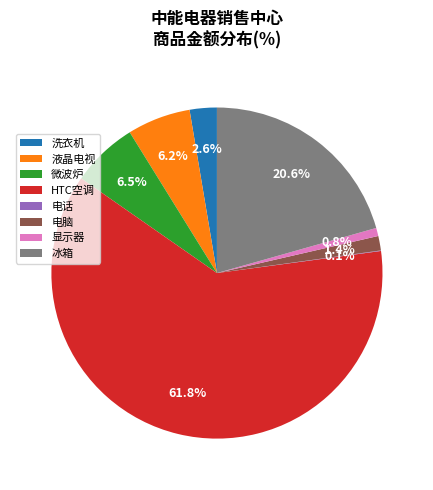

What percentage is the 洗衣机 slice, to the nearest percent?

3%